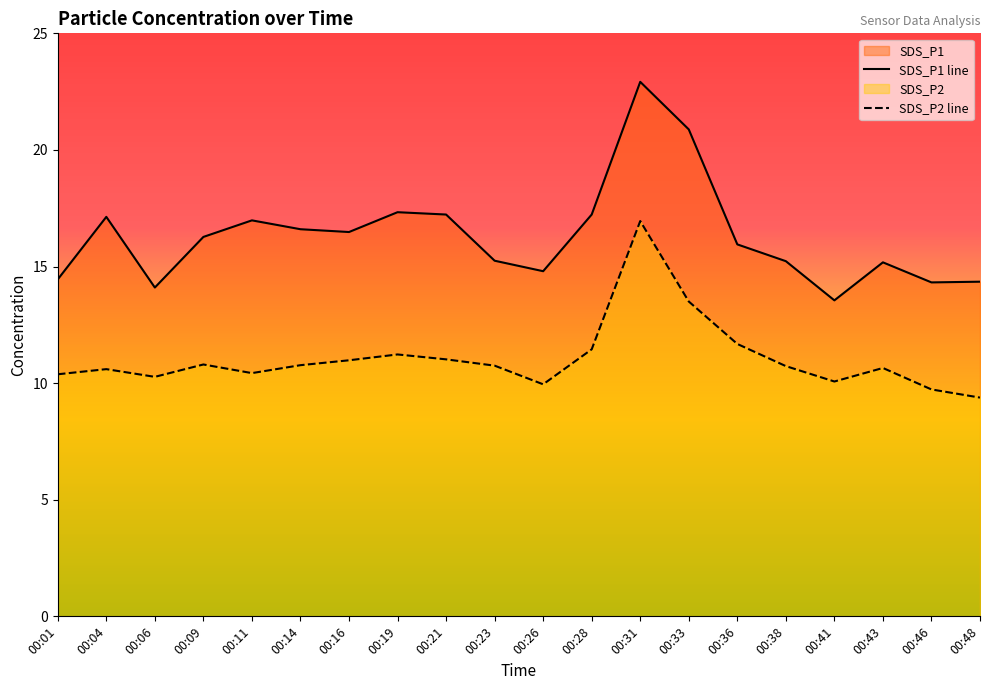

What is the average value of the SDS_P1 line series?

16.3